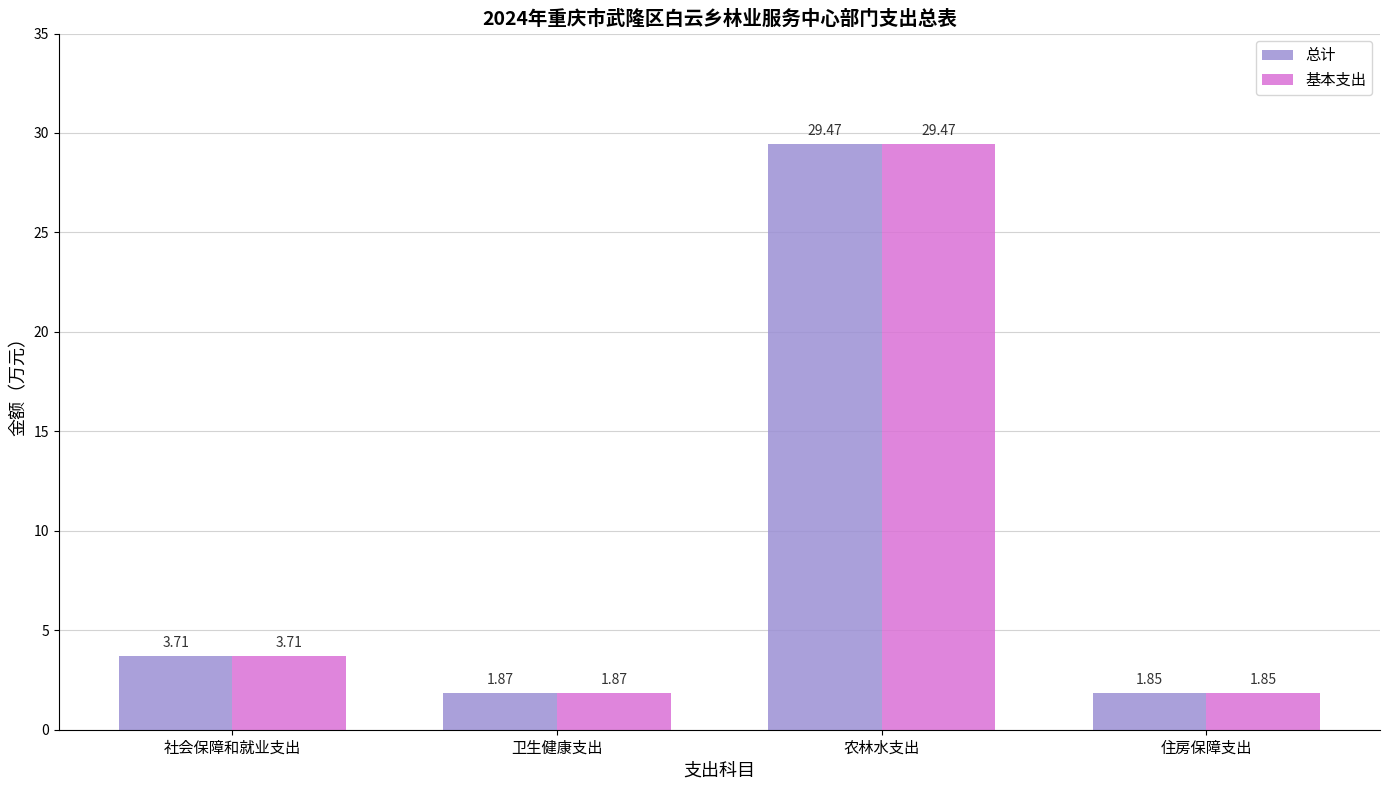

Which category has the highest value in the 总计 series?

农林水支出